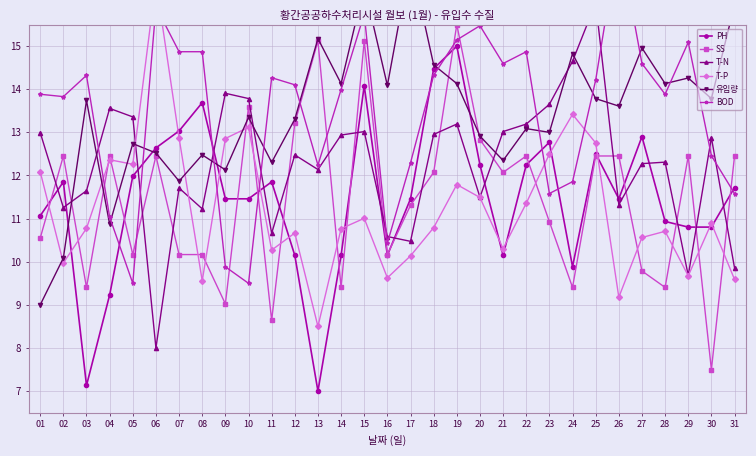

How many values in the SS series are below 12?

15